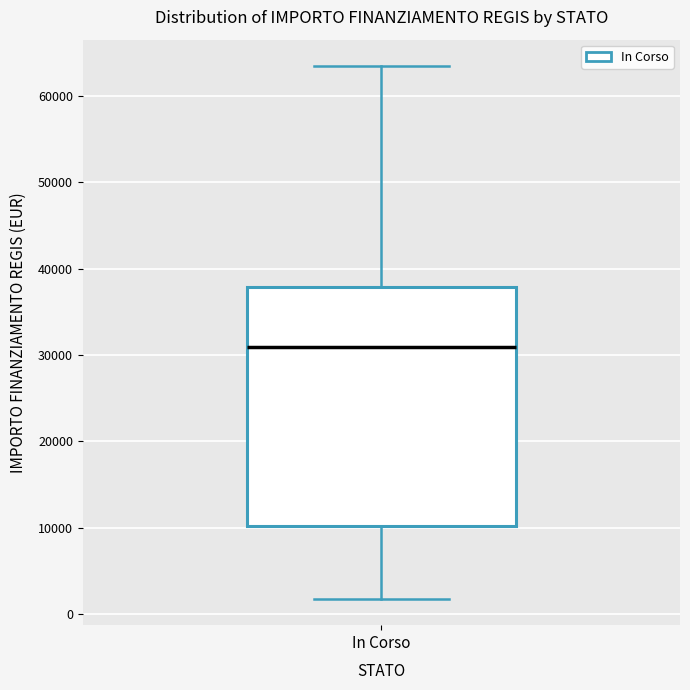

Read this box plot against the y-axis: the position of the median line, the range covered by the box, and the ends of both whiskers. The values are not printed on the chart, so give them approximately, as read against the axis.

median 31000, box 10000 to 38000, whiskers 2000 to 63000